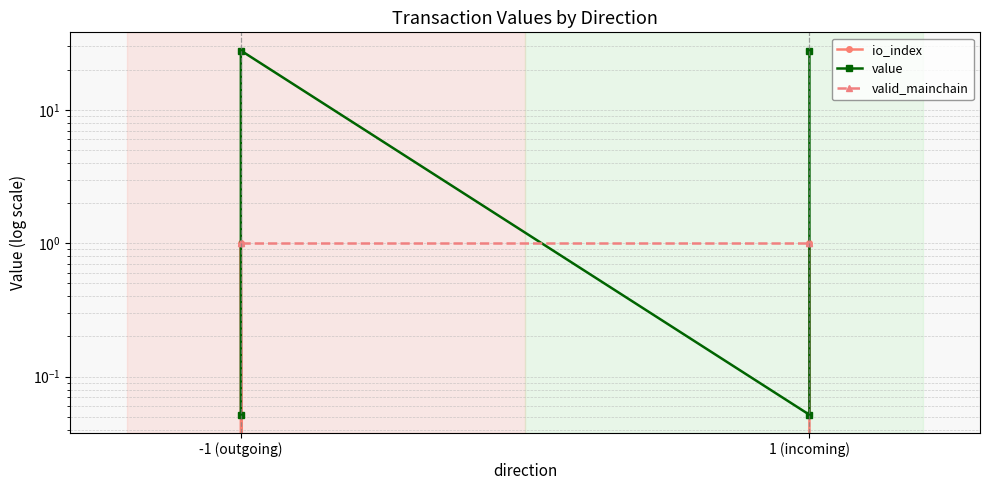

True or false: value and io_index cross at least once.

False